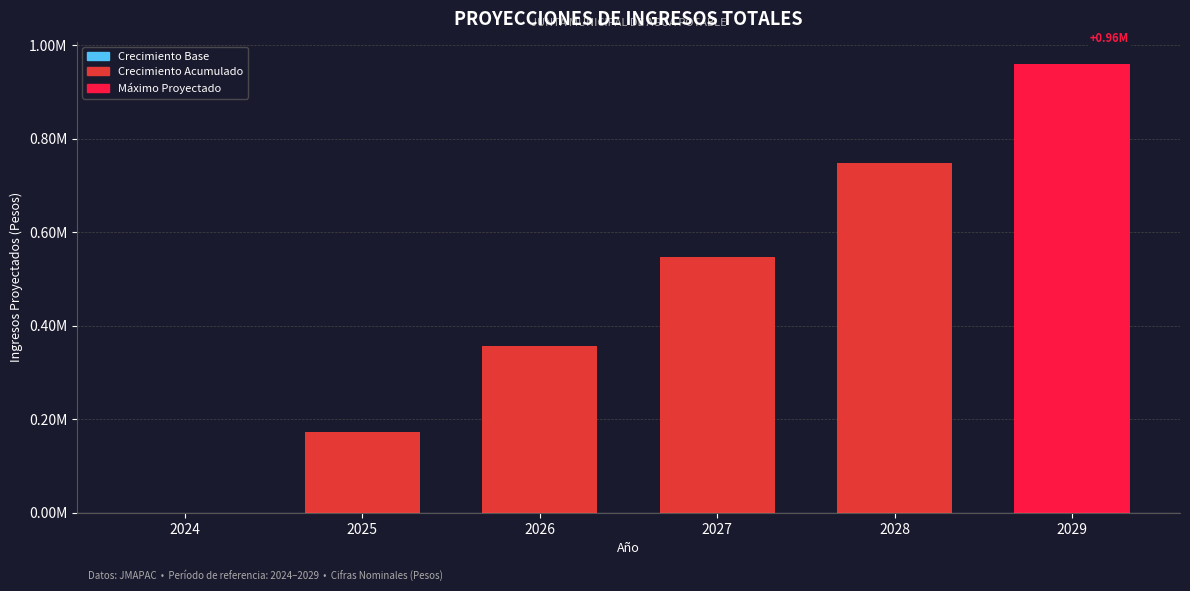

Are the bars horizontal?

No